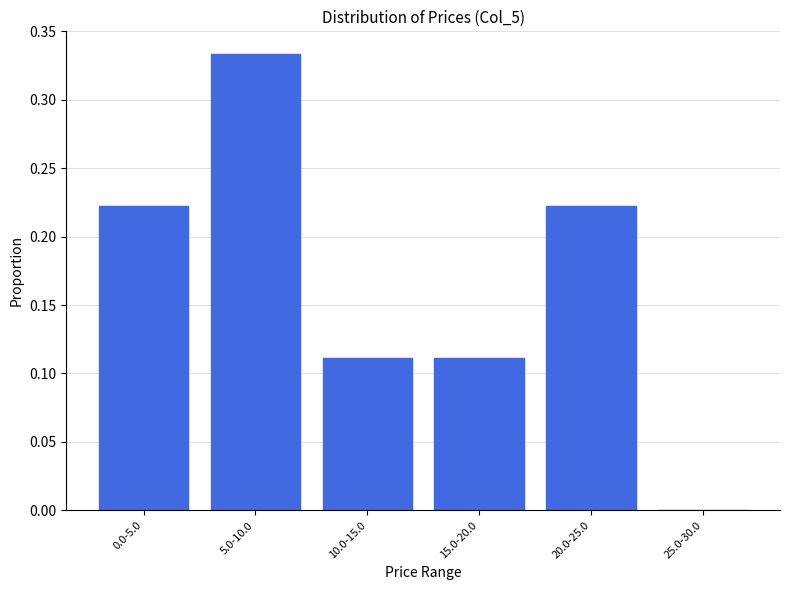

What is the sum of the values at 5.0-10.0 and 20.0-25.0?

0.6